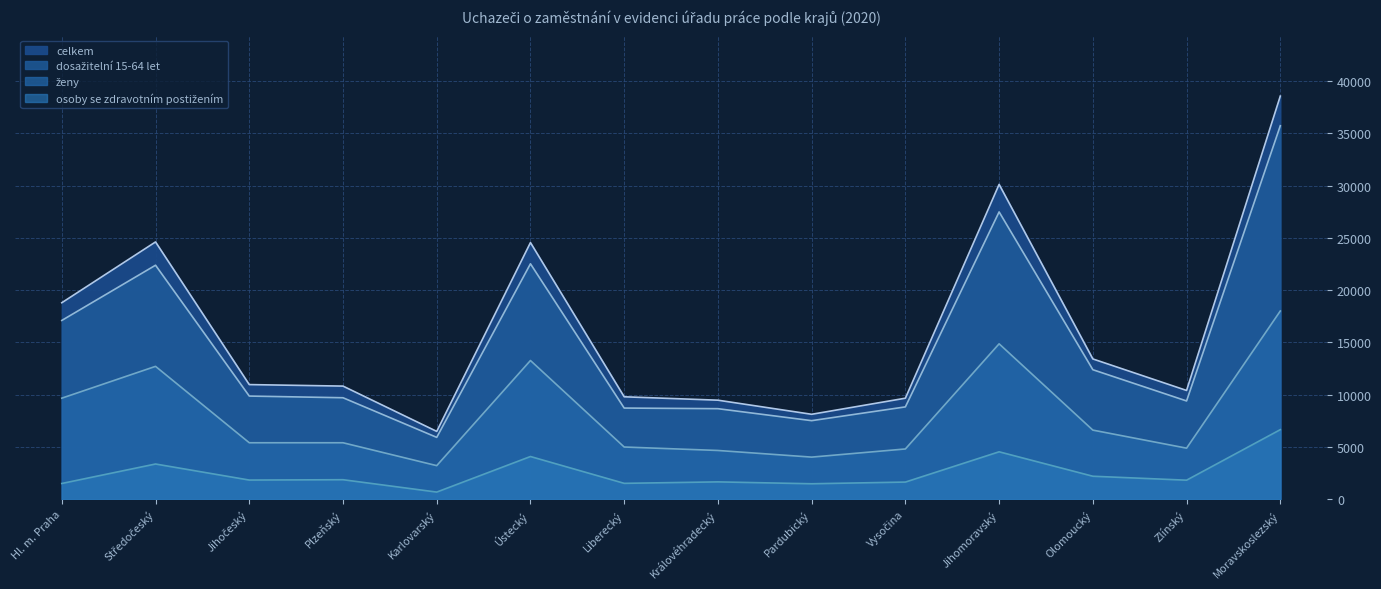

Reading left to right, extract all data points from this chart.

celkem: 18788	24602	10958	10814	6481	24540	9791	9466	8117	9656	30104	13411	10397	38553
dosažitelní 15-64 let: 17094	22375	9860	9700	5910	22511	8713	8653	7508	8825	27473	12381	9392	35718
ženy: 9659	12702	5395	5395	3206	13261	4987	4657	4021	4801	14857	6604	4878	17997
osoby se zdravotním postižením: 1499	3362	1826	1860	677	4078	1512	1652	1472	1634	4529	2192	1814	6648